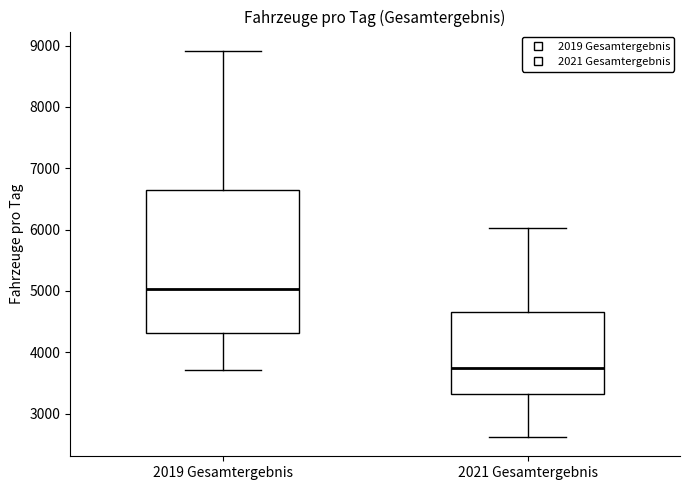

Reading left to right, read every box against the y-axis: the position of its median line, the range the box covers, and the ends of its whiskers. The values are not printed on the chart, so give them approximately, as read against the axis.

2019 Gesamtergebnis: median 5000, box 4300 to 6600, whiskers 3700 to 8900
2021 Gesamtergebnis: median 3700, box 3300 to 4600, whiskers 2600 to 6000